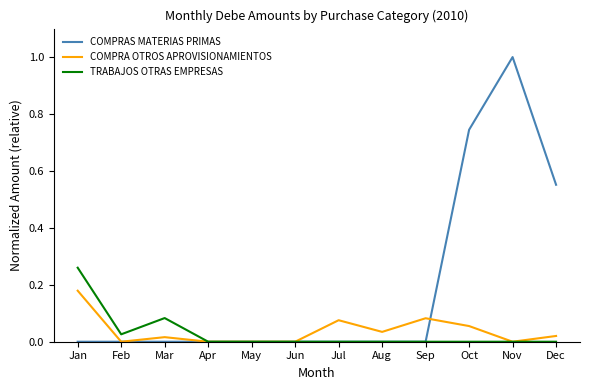

List the series in order of their peak value, highest first.

COMPRAS MATERIAS PRIMAS, TRABAJOS OTRAS EMPRESAS, COMPRA OTROS APROVISIONAMIENTOS